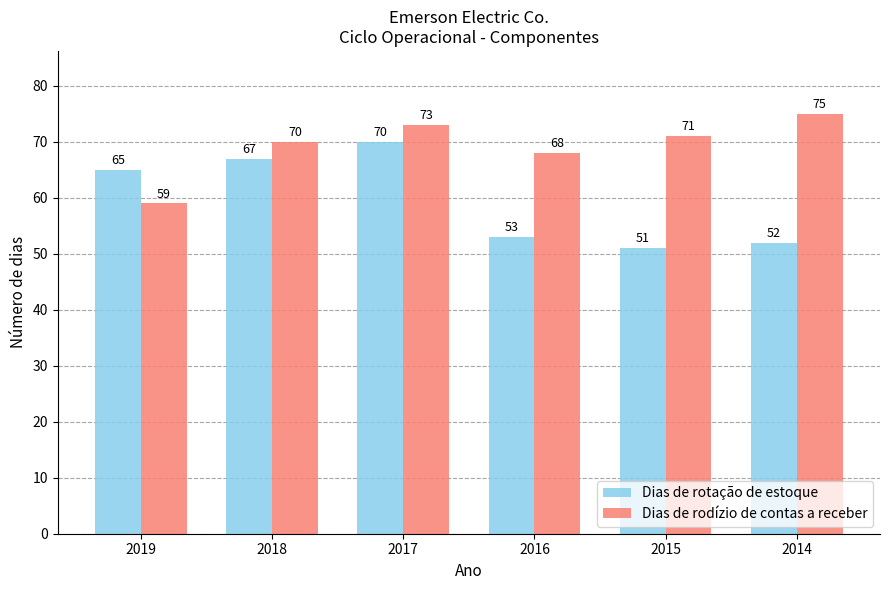

How many data points does each series have?

6